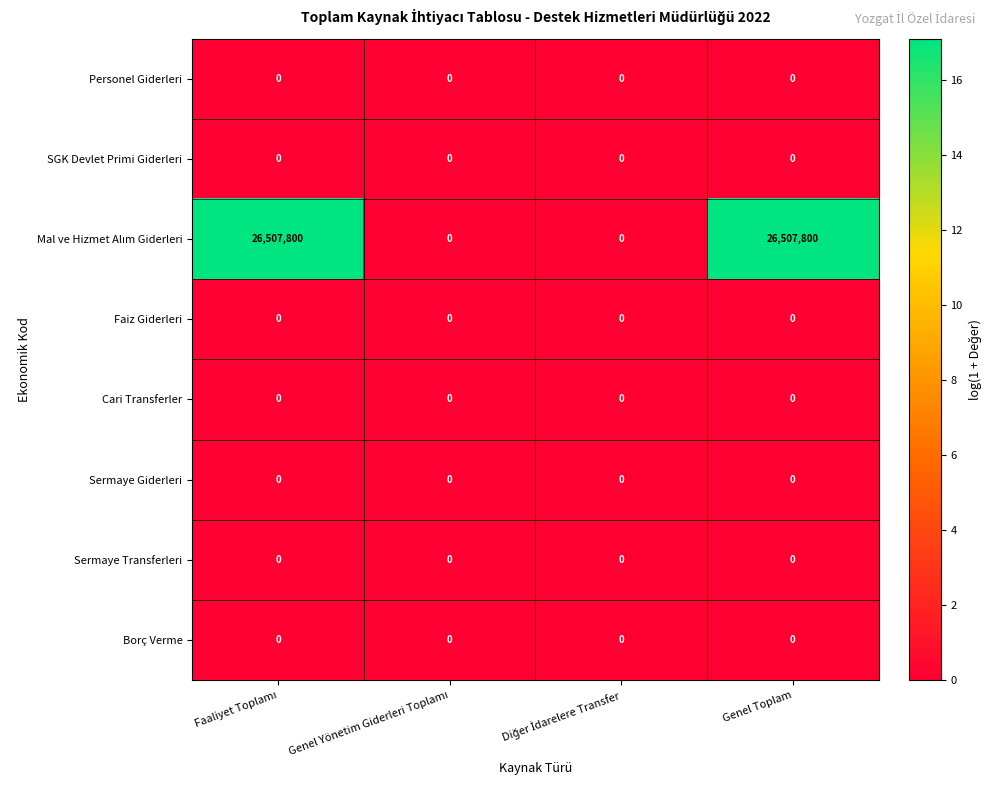

The Personel Giderleri series shows 0 at Genel Toplam. True or false?

True